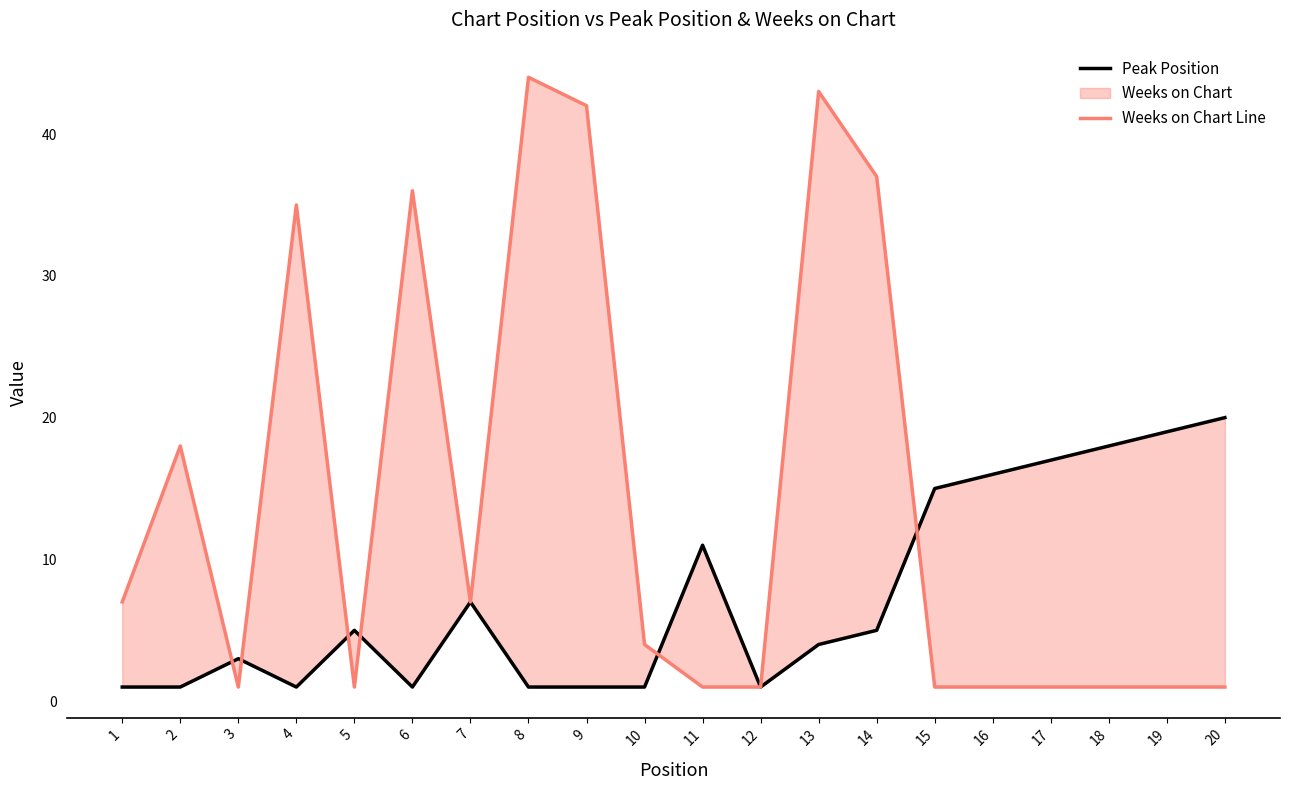

The Weeks on Chart Line series shows 11 at 1. True or false?

False